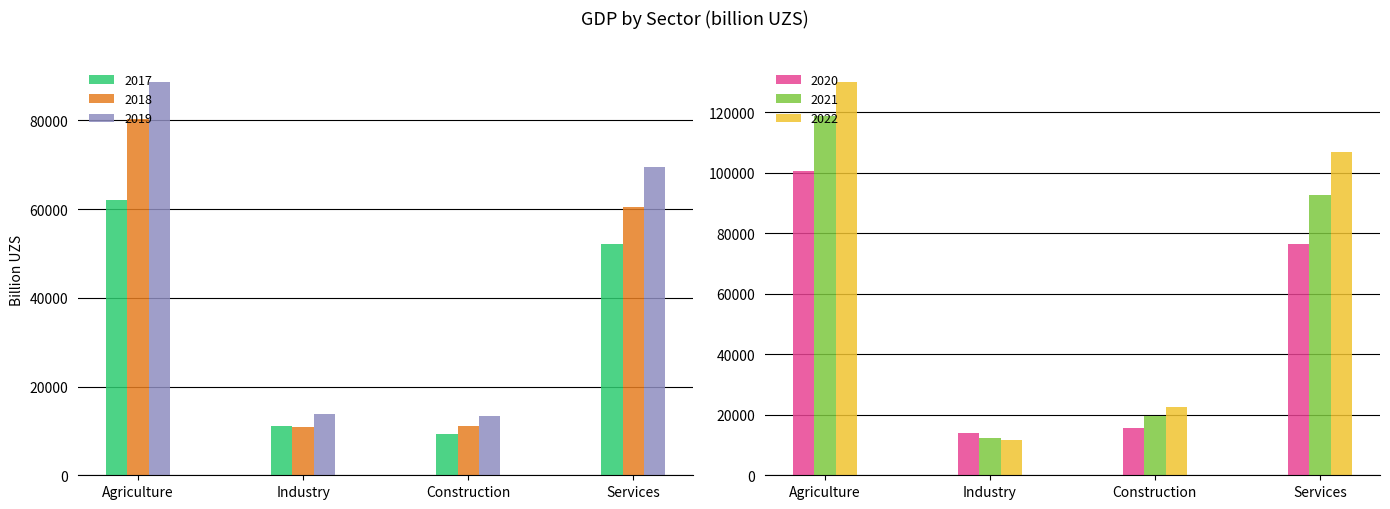

Which label corresponds to the smallest value in the chart?

Construction